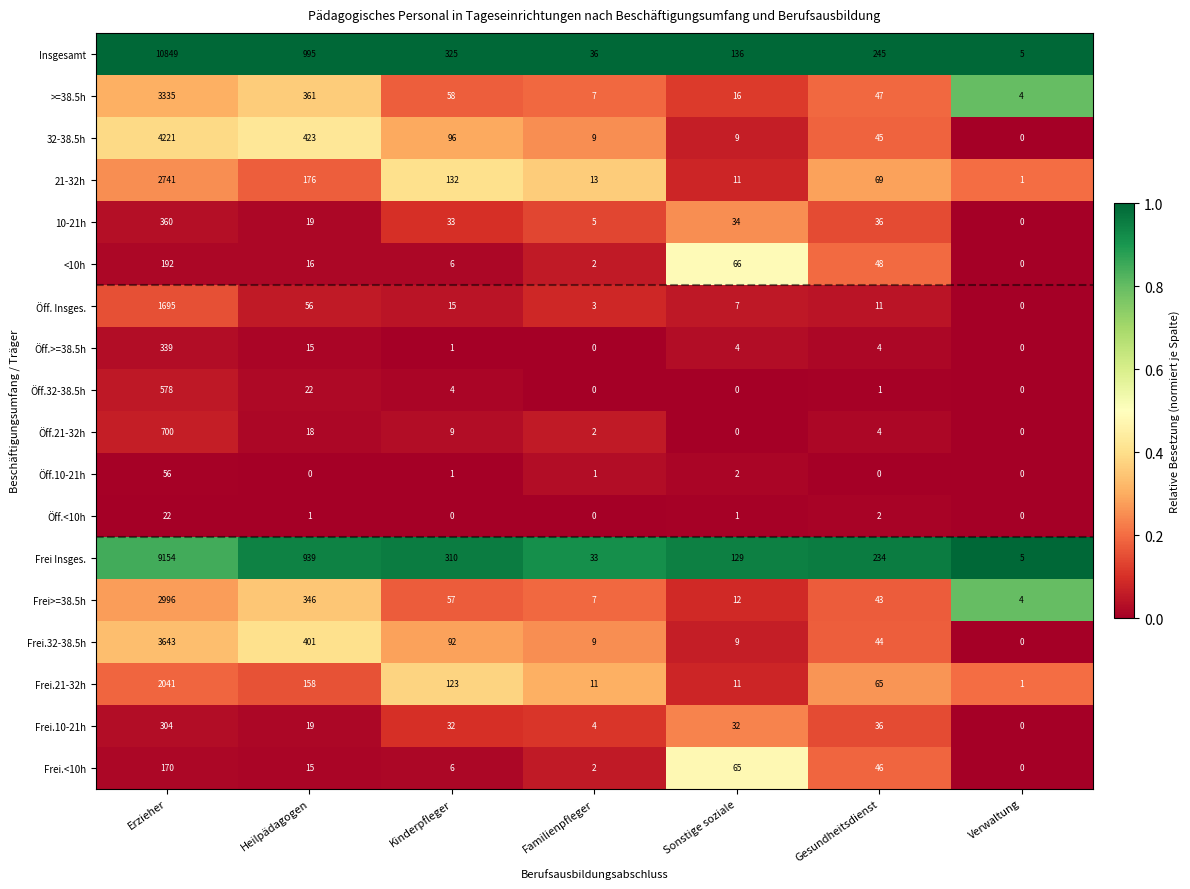

Between Erzieher and Kinderpfleger, which series saw the biggest shift?

Insgesamt